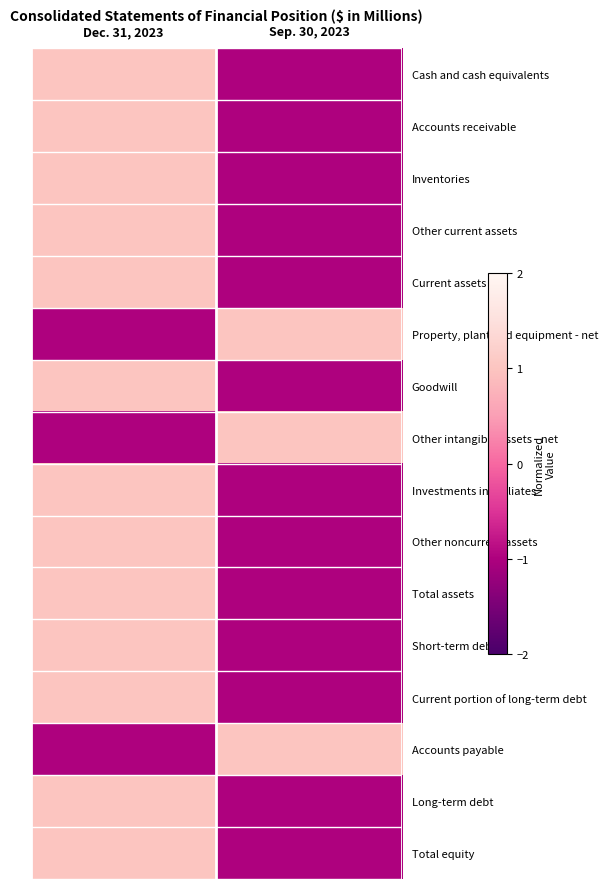

List the series in order of their peak value, highest first.

Cash and cash equivalents, Accounts receivable, Inventories, Other current assets, Current assets, Property, plant and equipment - net, Goodwill, Other intangible assets - net, Investments in affiliates, Other noncurrent assets, Total assets, Short-term debt, Current portion of long-term debt, Accounts payable, Long-term debt, Total equity